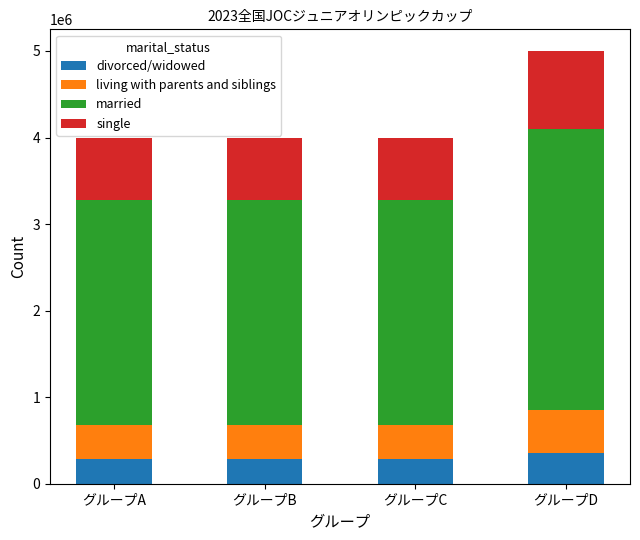

What is the approximate value of divorced/widowed at グループB?

280000.0